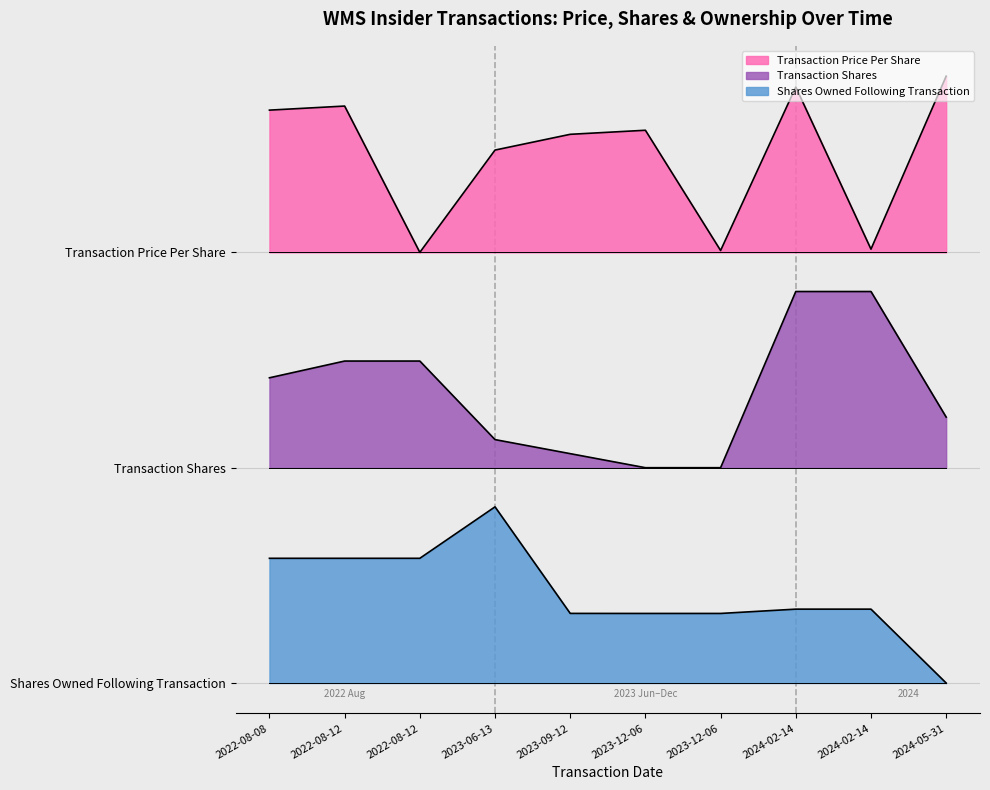

Is the value of transactionShares at 2022-08-12 greater than the value of sharesOwnedFollowingTransaction at 2022-08-12?

Yes